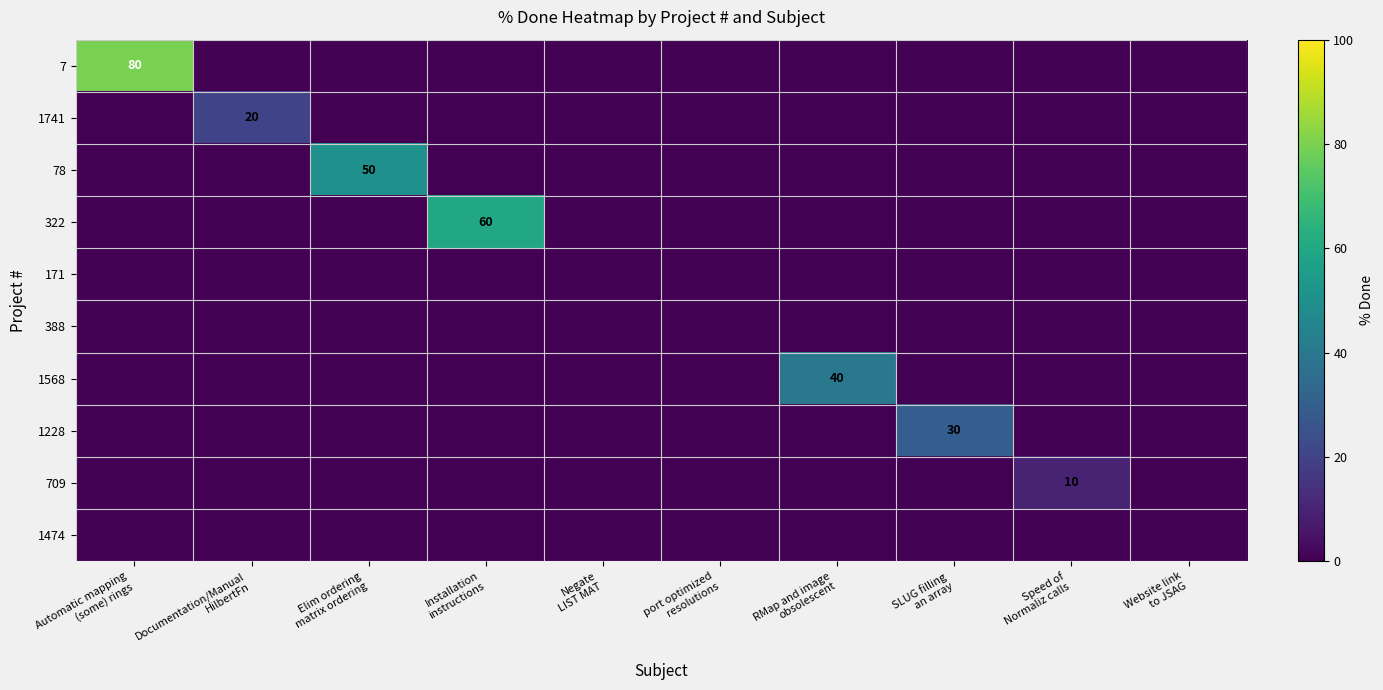

The value of 322 at Speed of Normaliz calls is -24. True or false?

False